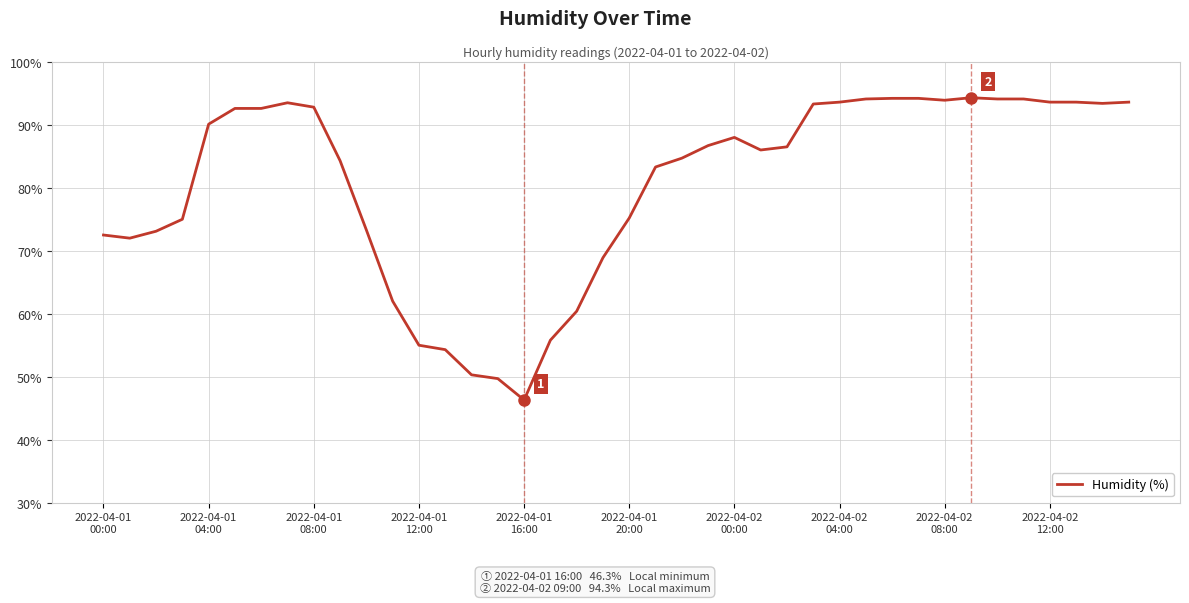

What is the smallest value displayed?

46.3